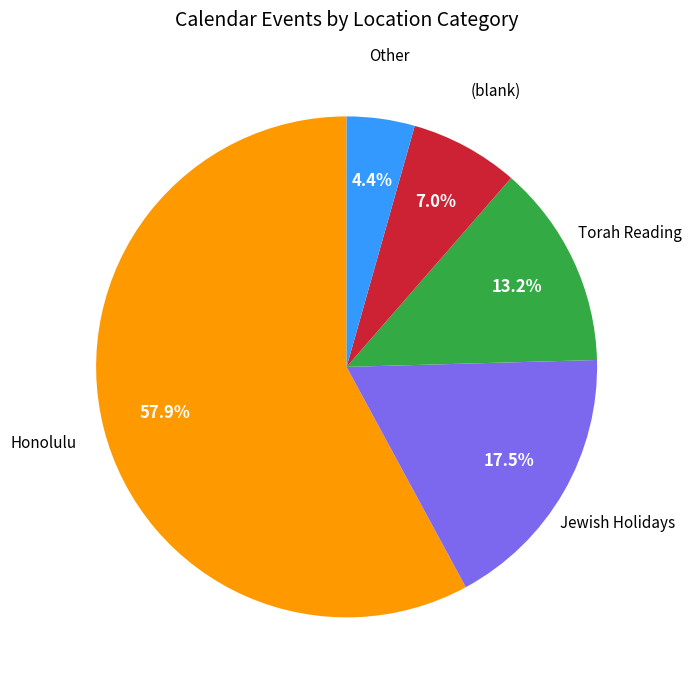

Is there any slice that represents more than half of the pie?

Yes